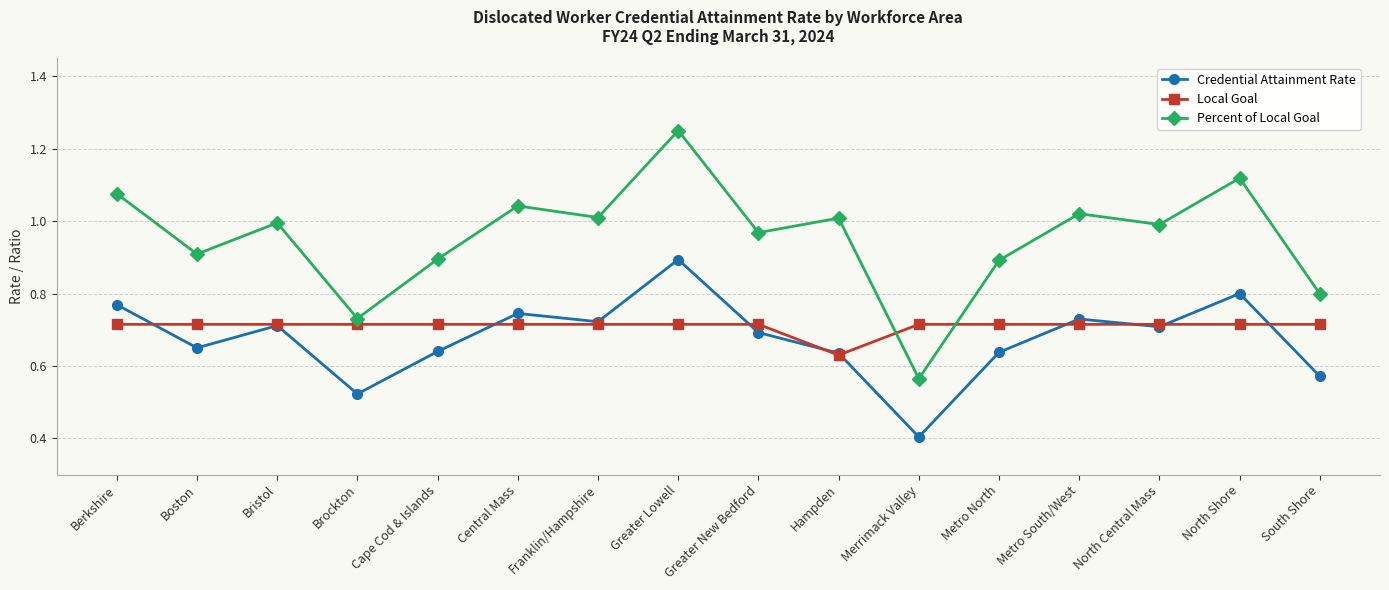

True or false: Percent of Local Goal has a value of 1.7 at Metro South/West.

False